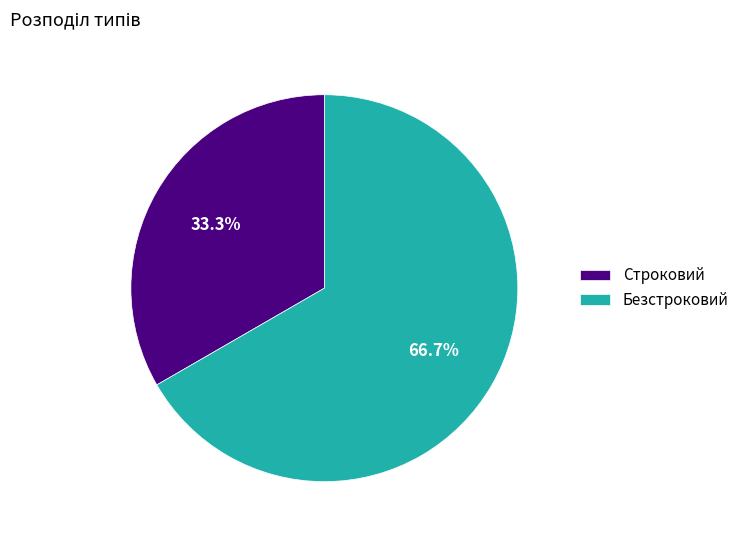

To the nearest percent, what portion does Строковий represent?

33%